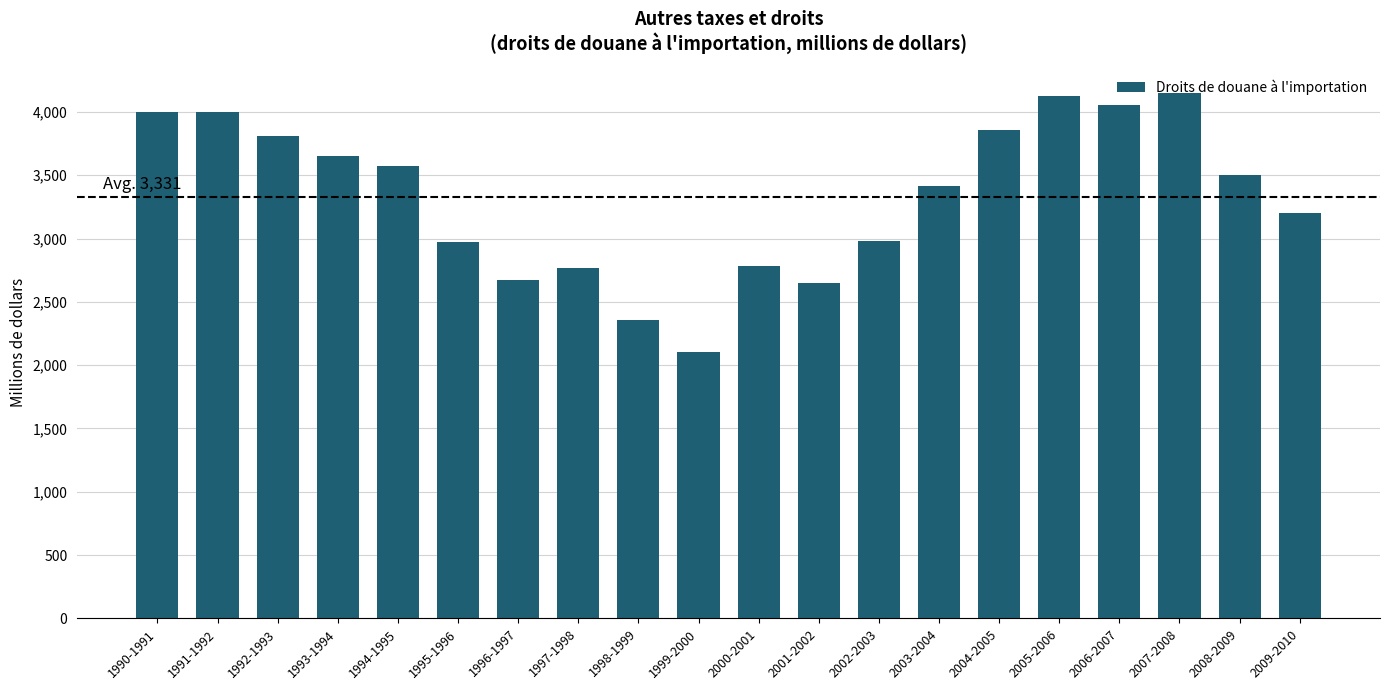

At which label is the value closest to 3126?

2009-2010